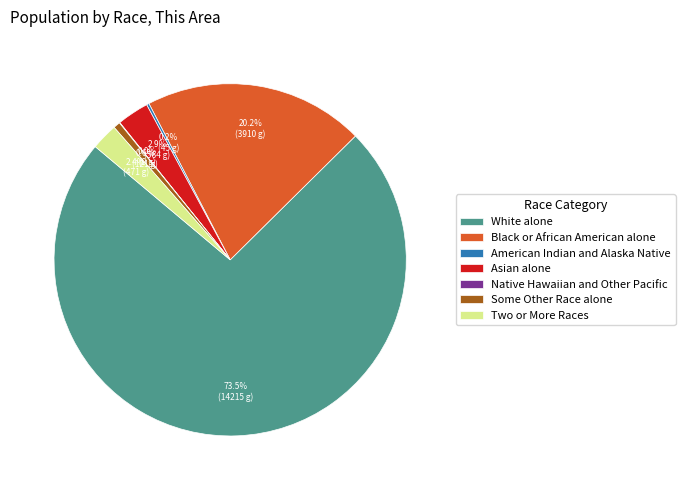

How much of the chart is everything except Some Other Race alone?

99.4%